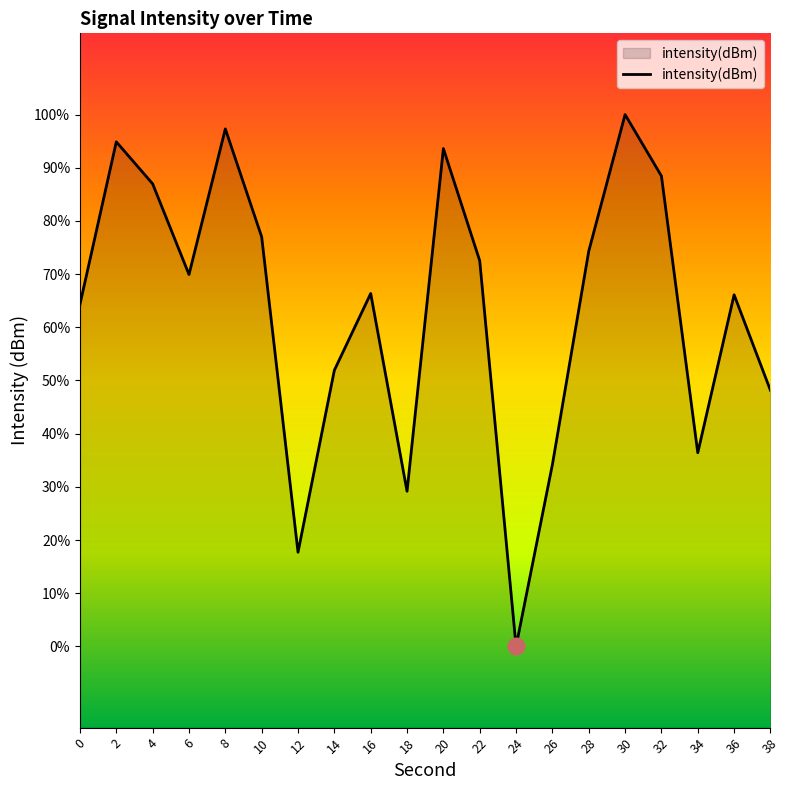

Between 18 and 10, which is larger?

10